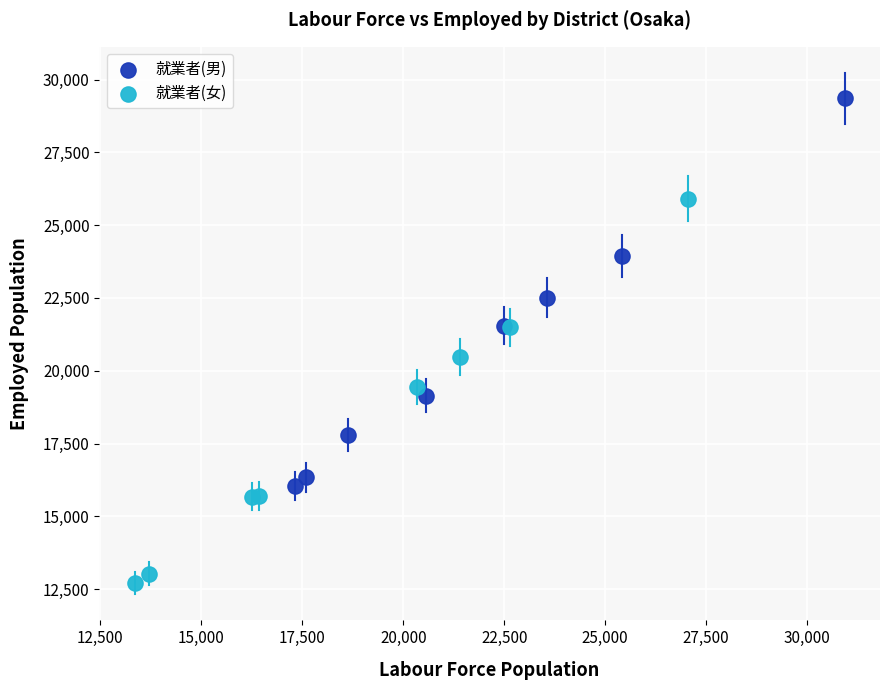

Which series has the widest spread of Y values?

就業者(男)